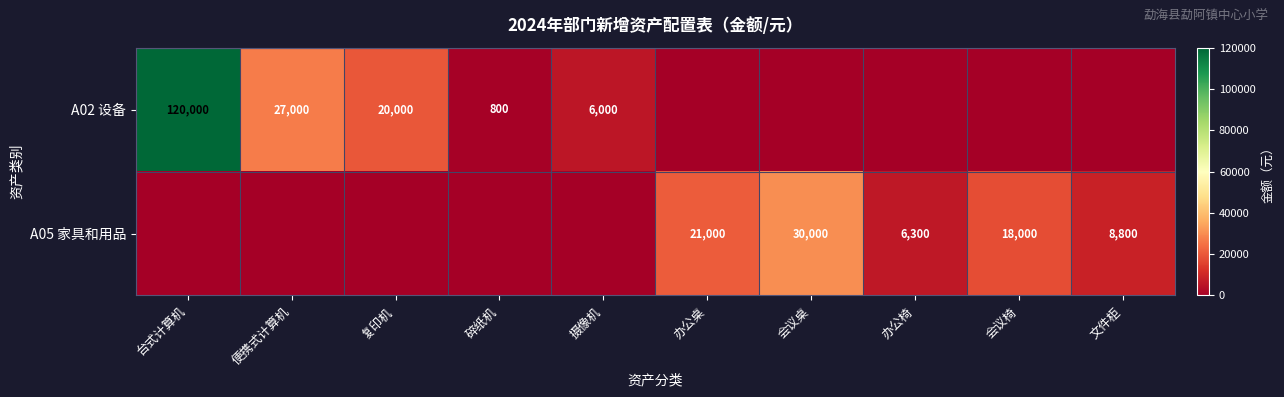

True or false: A02 设备 has a value of 38633 at 便携式计算机.

False